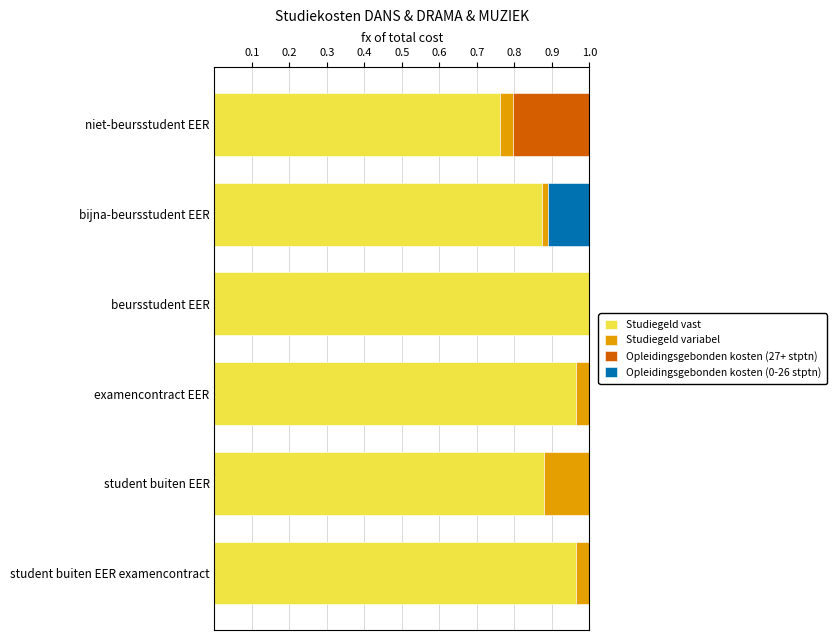

The value of Studiegeld vast at student buiten EER is 1.3. True or false?

False